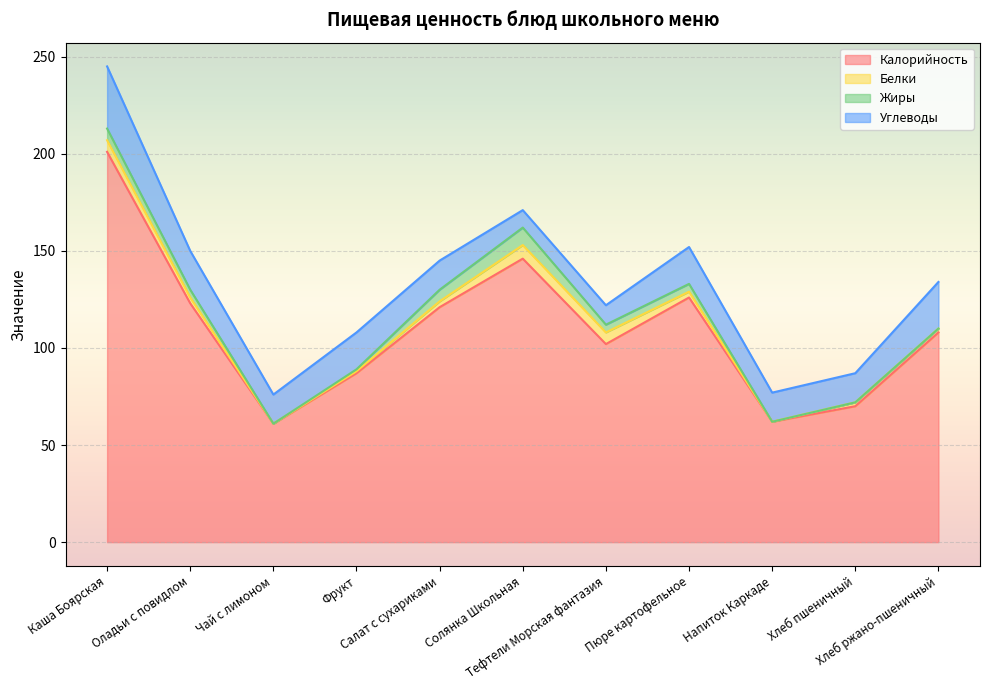

True or false: Углеводы has a value of 24 at Хлеб ржано-пшеничный.

True